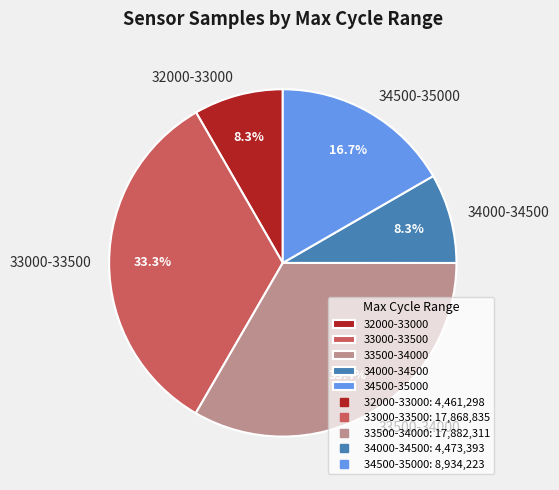

Approximately how many times larger is the value at 34500-35000 compared to 32000-33000?

2.0